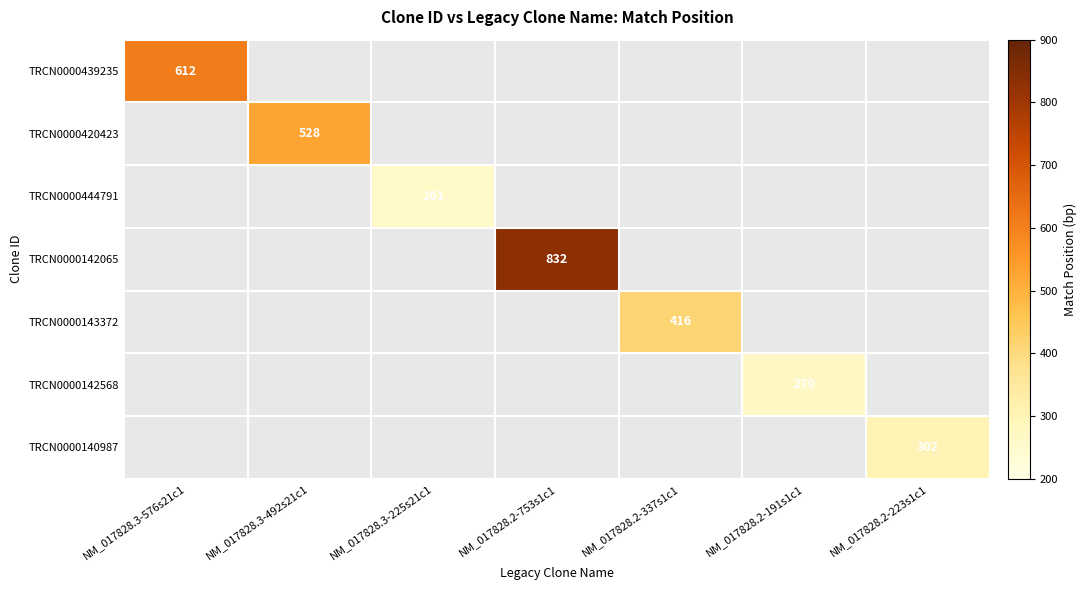

The TRCN0000420423 series shows 528 at NM_017828.3-492s21c1. True or false?

True